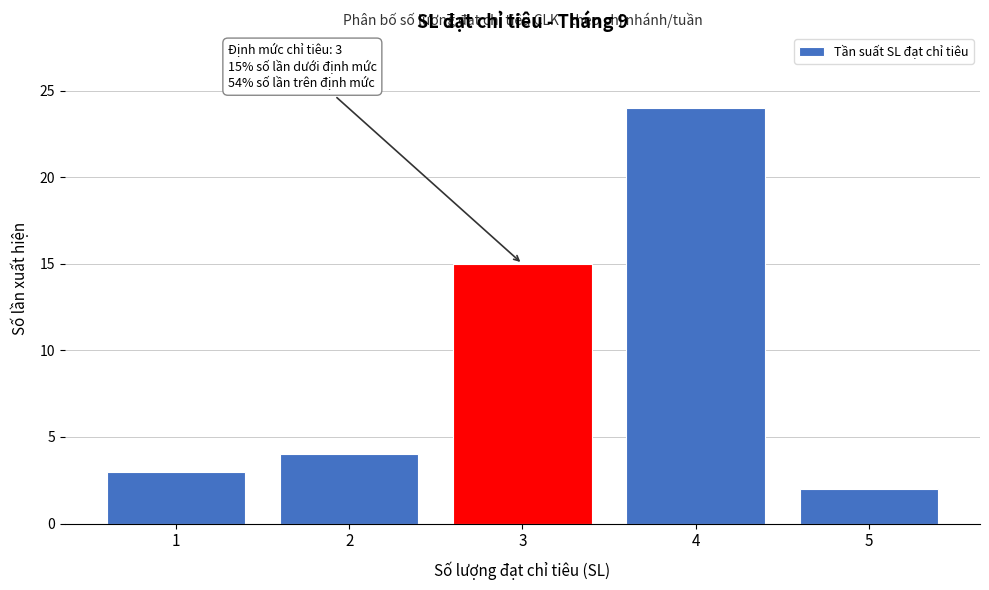

Which range on the x-axis has the tallest bar?

3.5 to 4.5